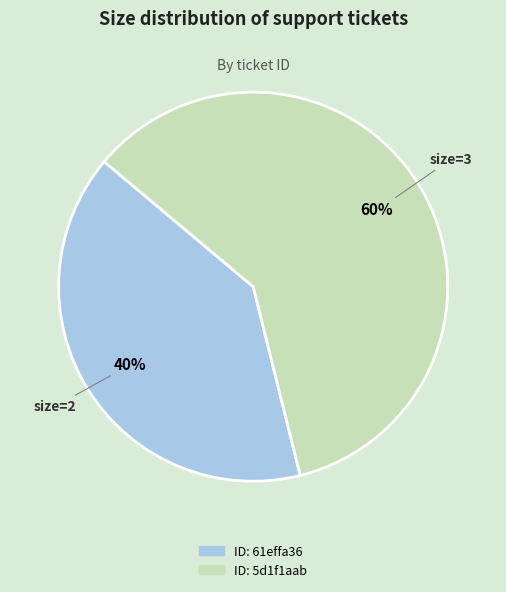

To the nearest percent, what is the difference between the largest and smallest slice percentages?

20%